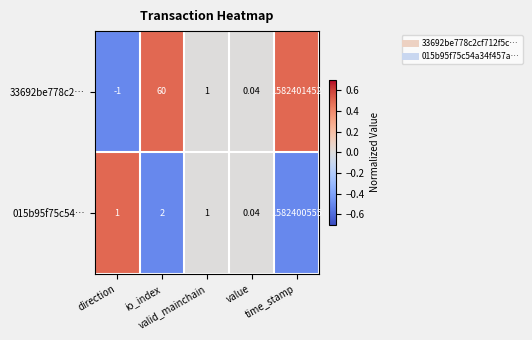

Which has a higher value, direction or value?

value